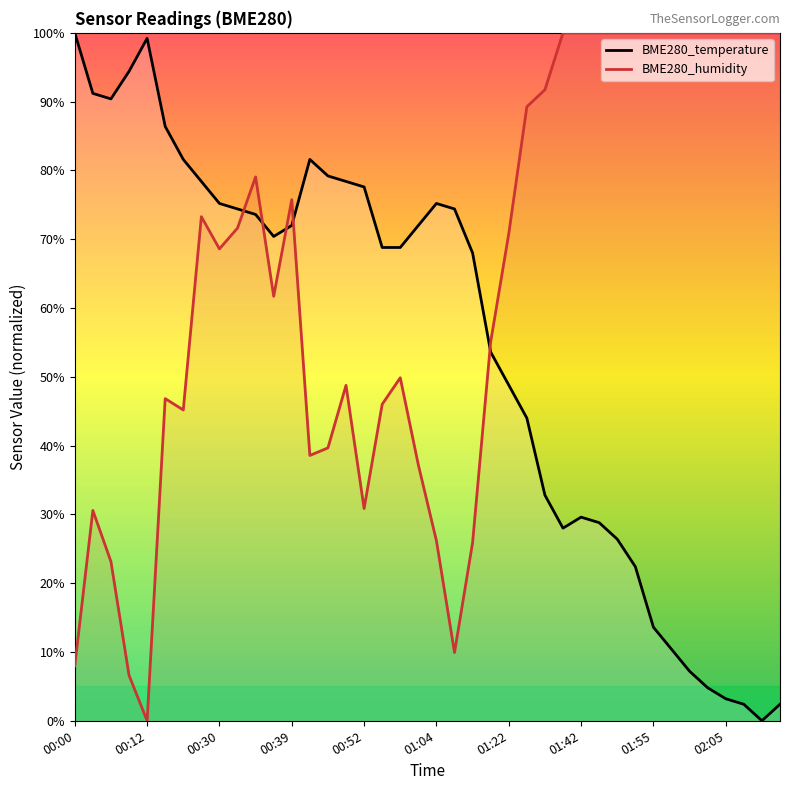

What is the value of the BME280_humidity point at the 19th from the left?

49.9